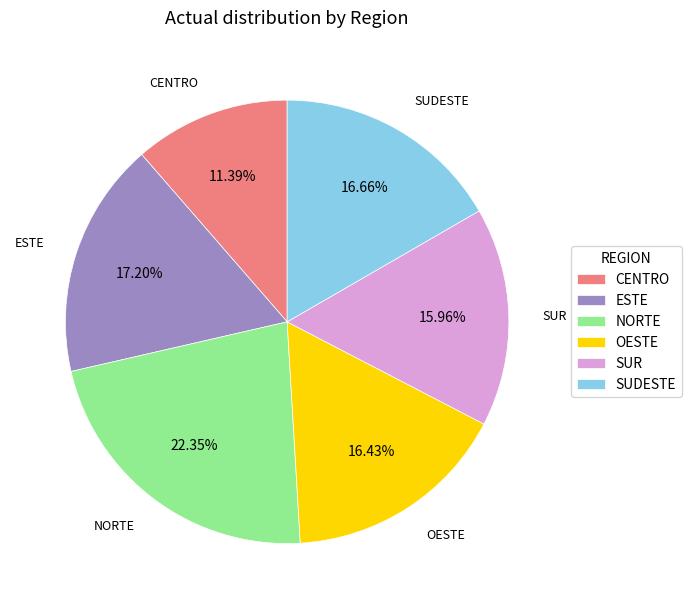

What is the total percentage of NORTE and SUR?

38.3%